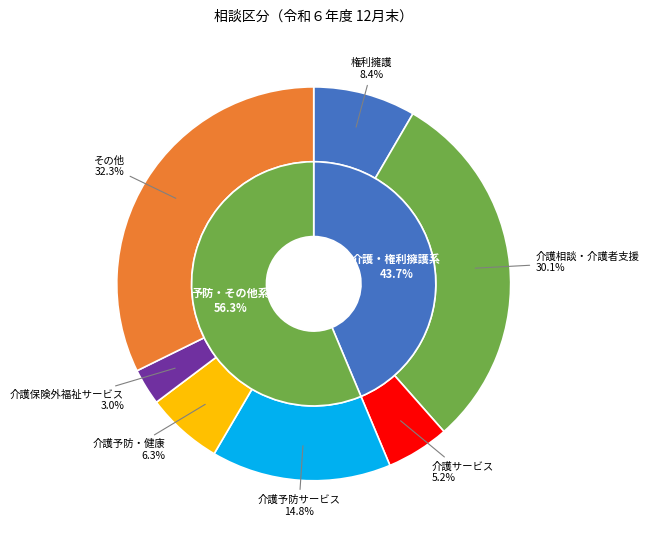

Is it true that その他 is 32% of the pie?

True